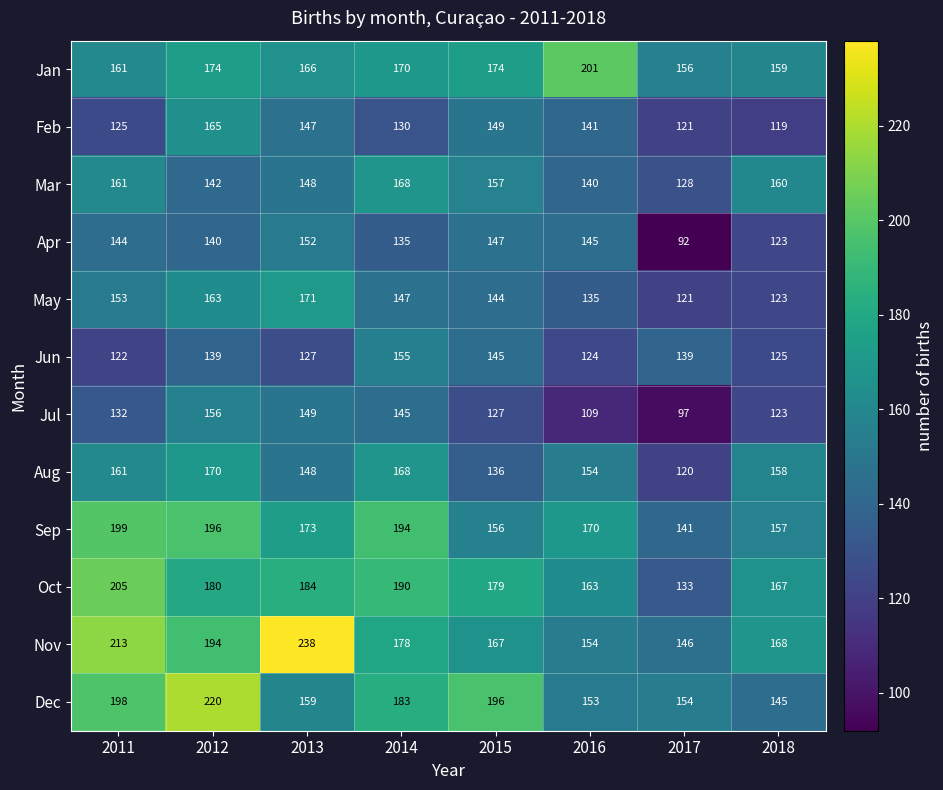

What is the maximum value for Jun?

155